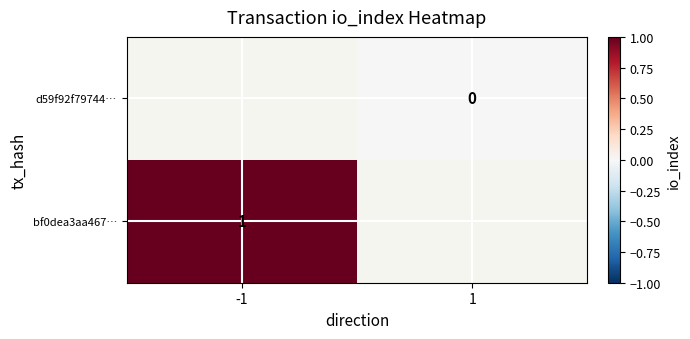

Is the value of d59f92f79744… at 1 greater than the value of bf0dea3aa467… at -1?

No